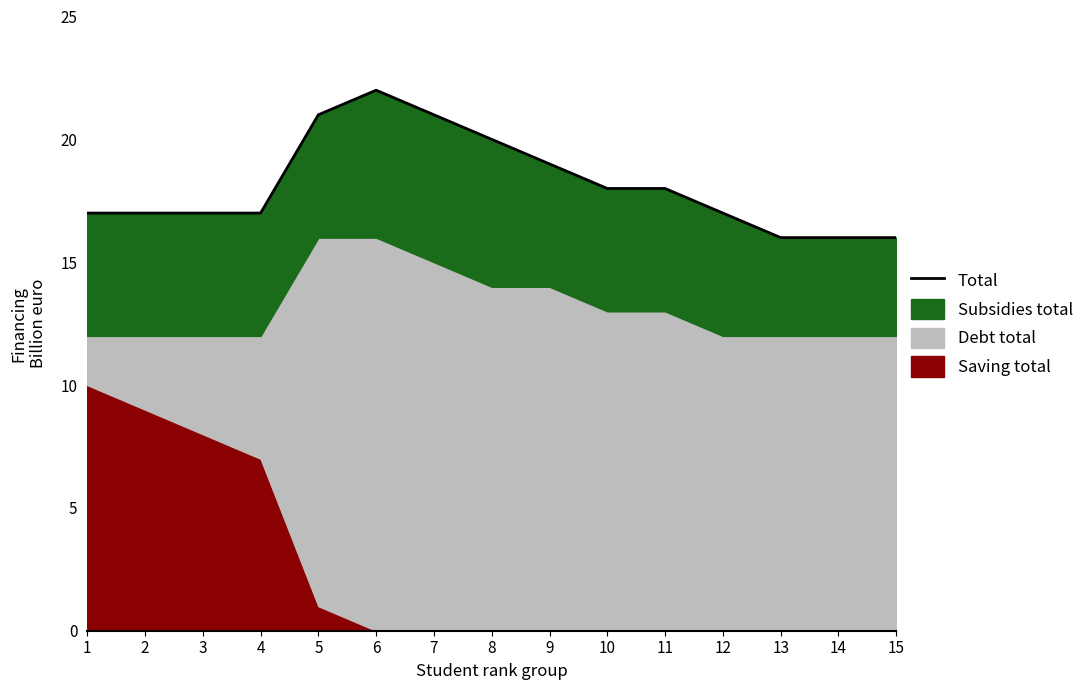

Reading left to right, list all the values displayed in this chart.

1=17	2=17	3=17	4=17	5=21	6=22	7=21	8=20	9=19	10=18	11=18	12=17	13=16	14=16	15=16